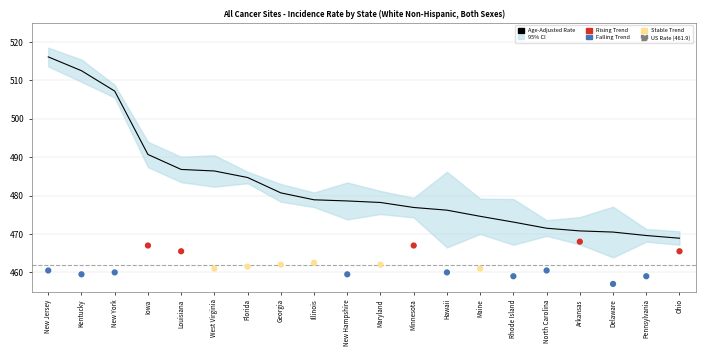

What is the total value across all series at Illinois?

941.4